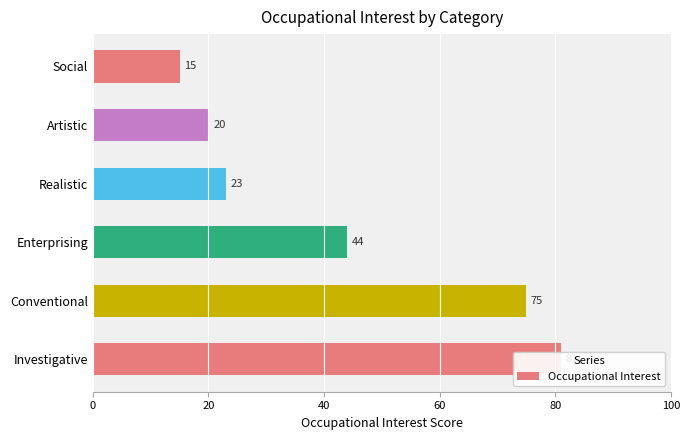

Does the chart contain stacked bars?

No